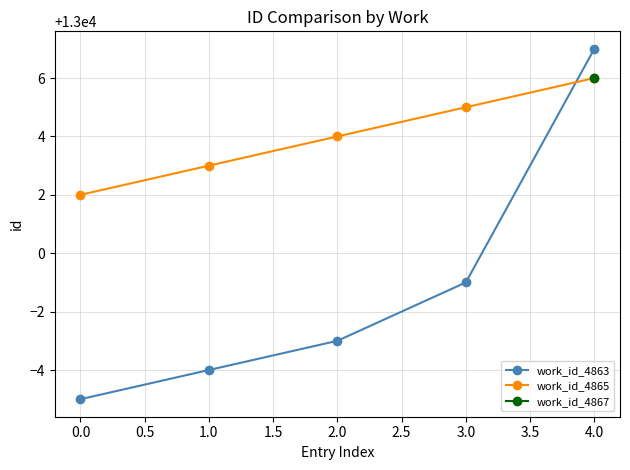

What value does the work_id_4865 series have at 1.0?

13003